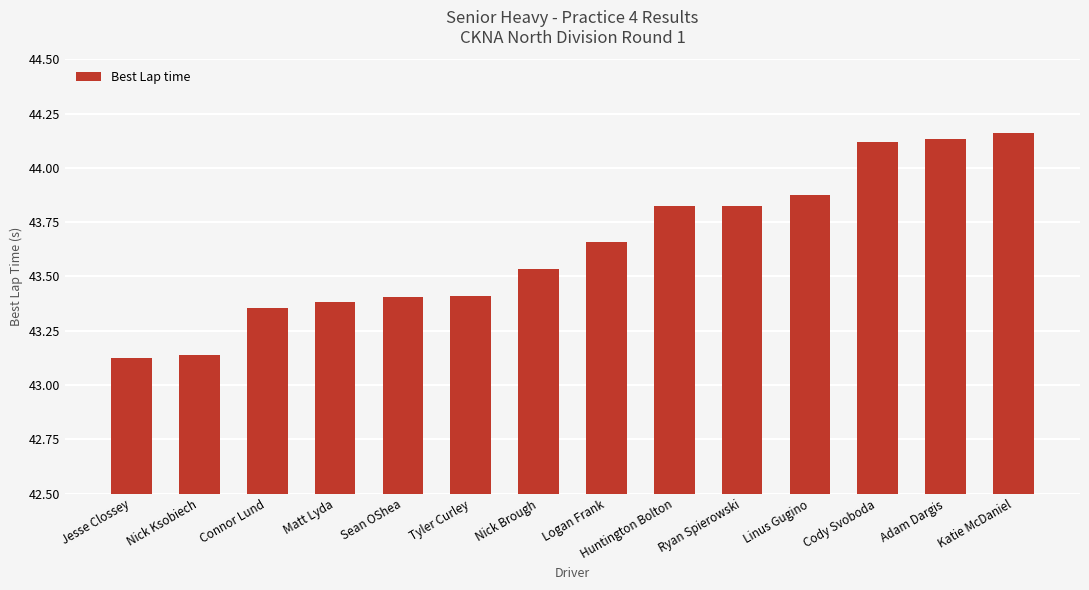

What is the sum of the values at Huntington Bolton and Nick Ksobiech?

87.0